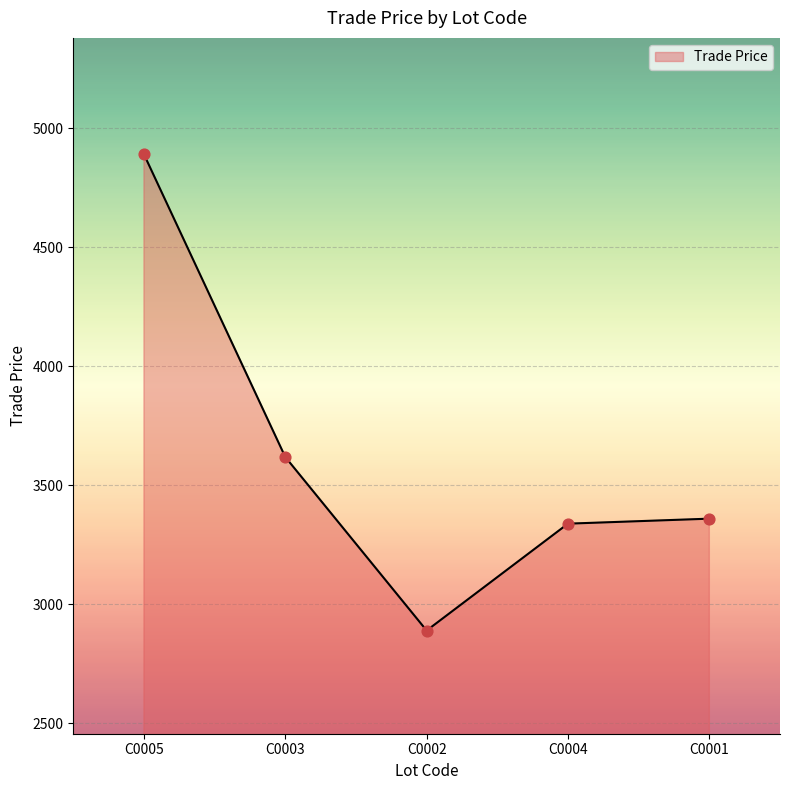

What is the ratio of the value at C0004 to the value at C0002?

1.2